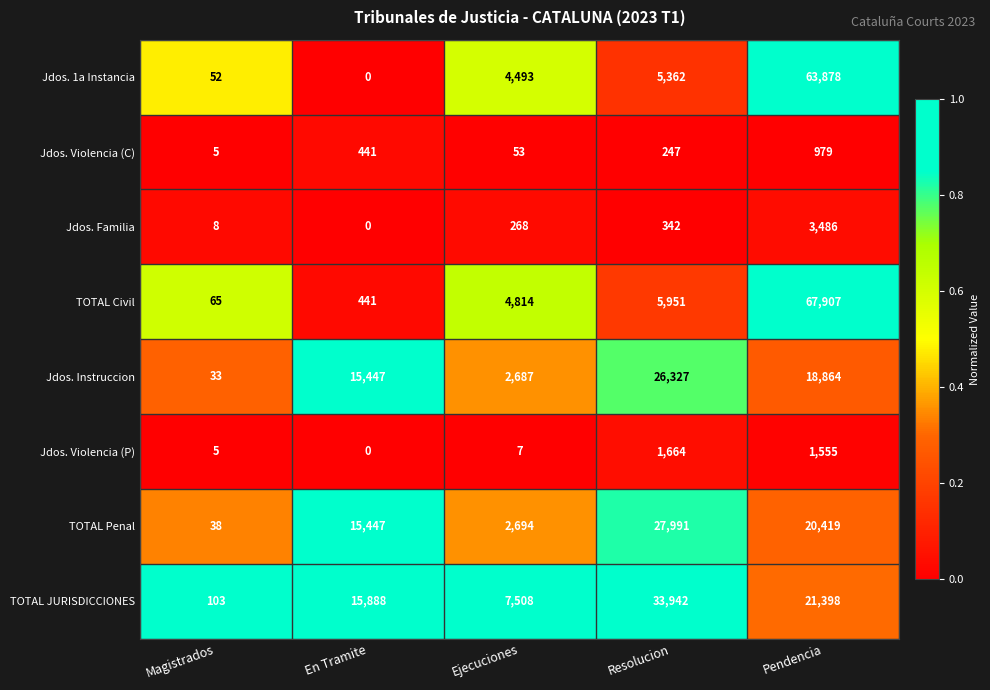

What is the total value across all series at Ejecuciones?

22524